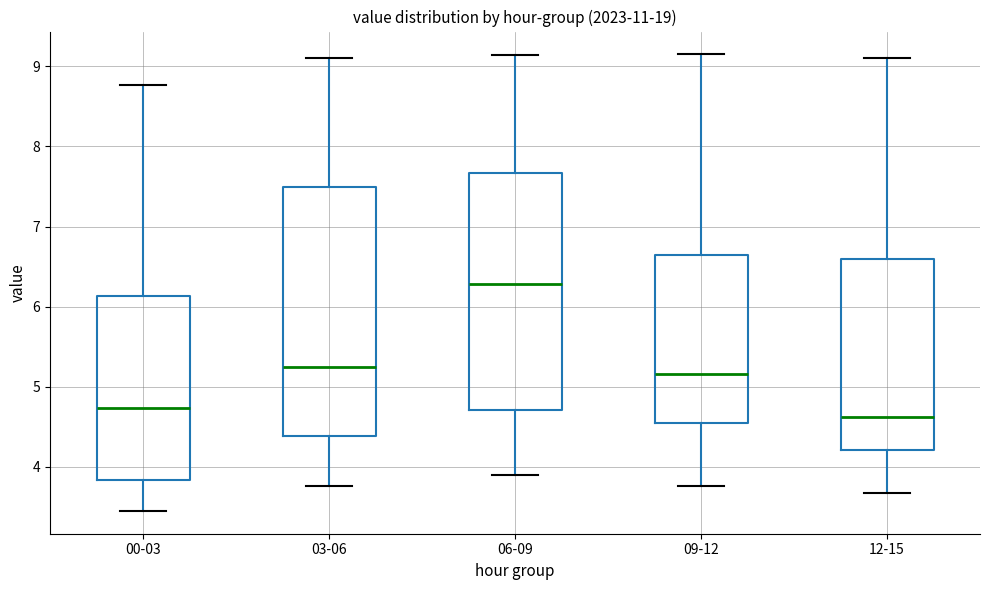

Comparing the boxes themselves (not the whiskers), which one is the tallest?

03-06